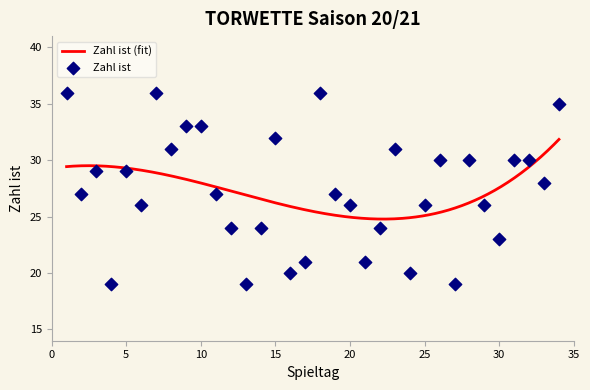

What is the change in value from 19 to 30?

-4